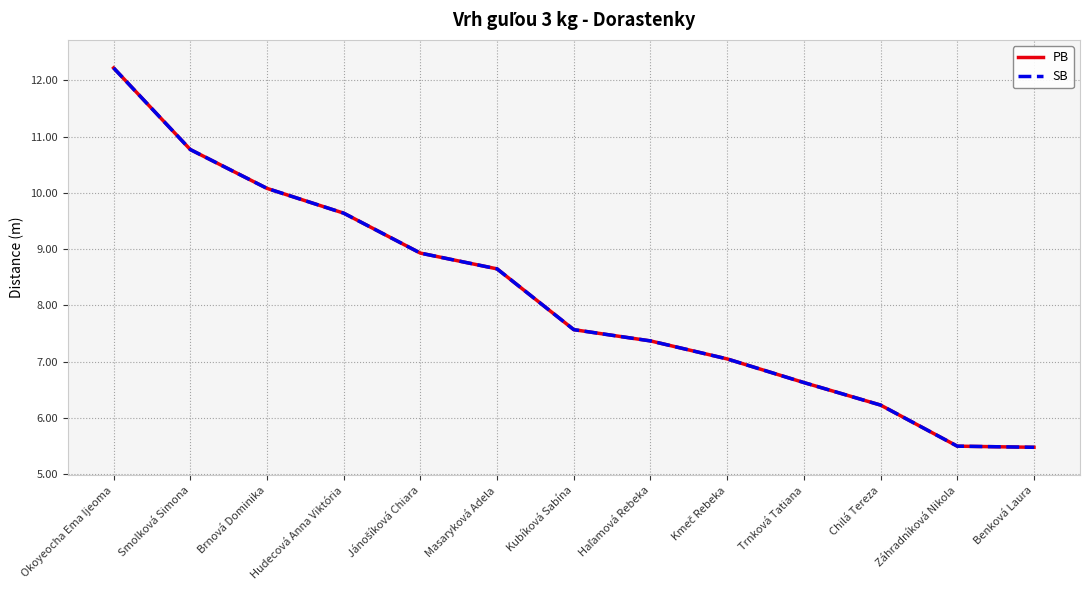

At which category is the sum across all series the highest?

Okoyeocha Ema Ijeoma